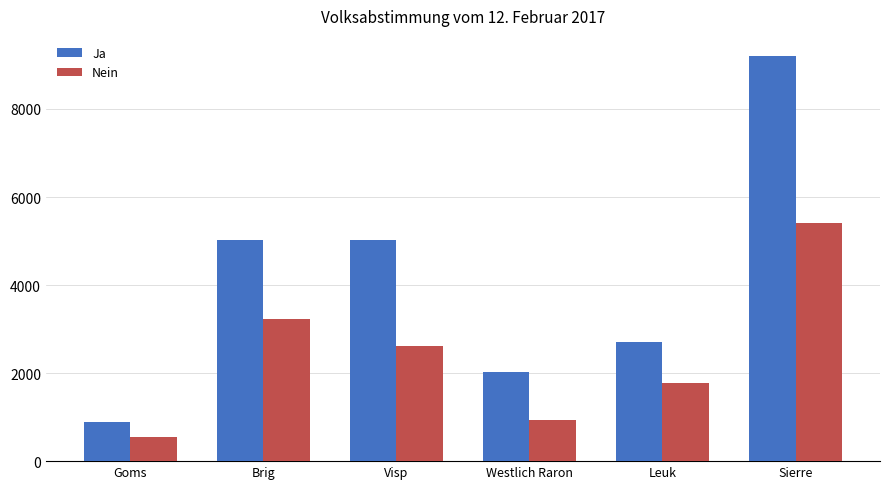

What is the spread (max minus min) of values at Sierre?

3789